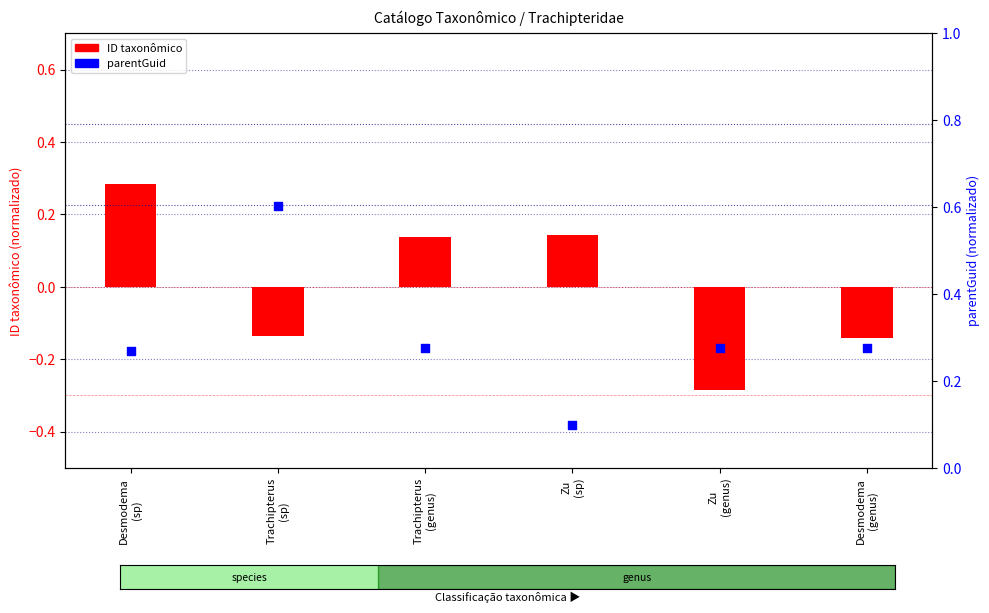

What are all the series names shown in the legend?

ID taxonômico, parentGuid